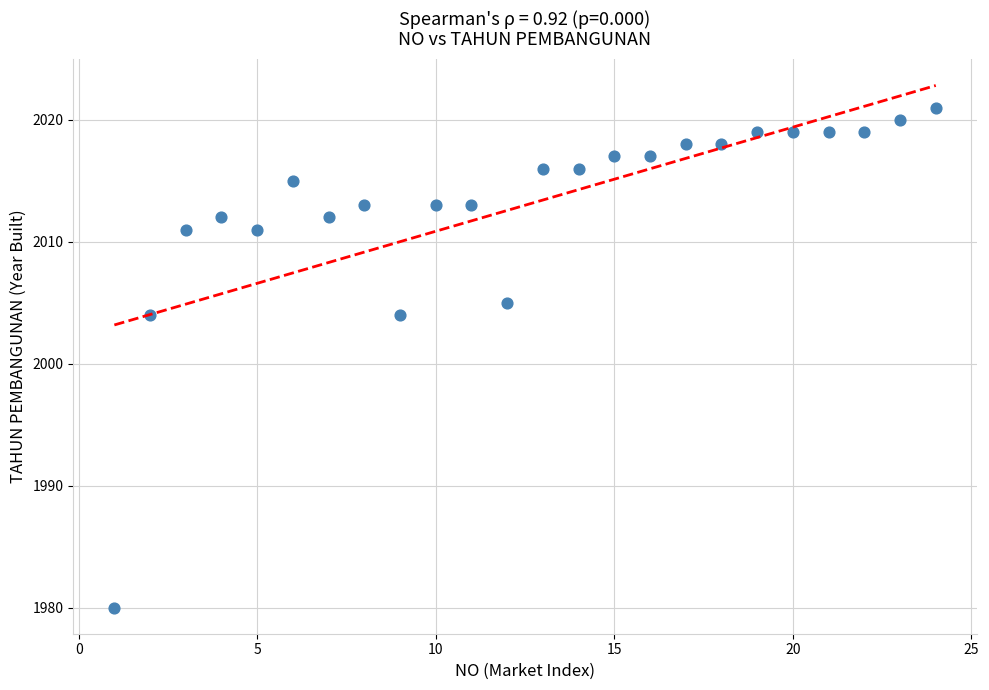

What is the range of X values (max minus min)?

23